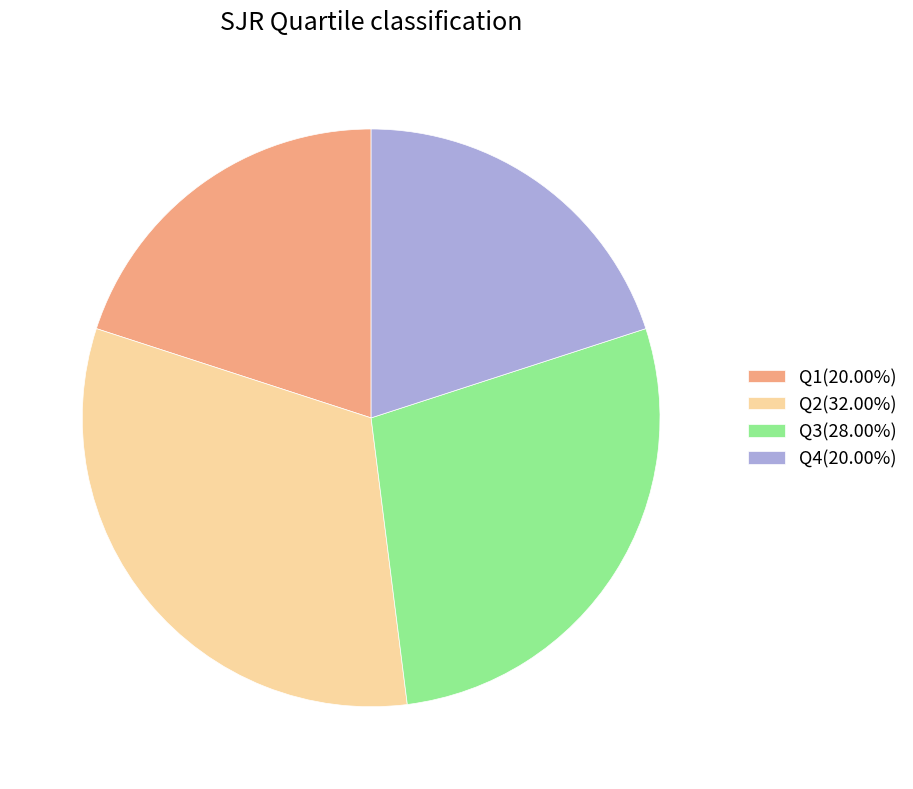

Is Q3(28.00%) the majority of the pie?

No